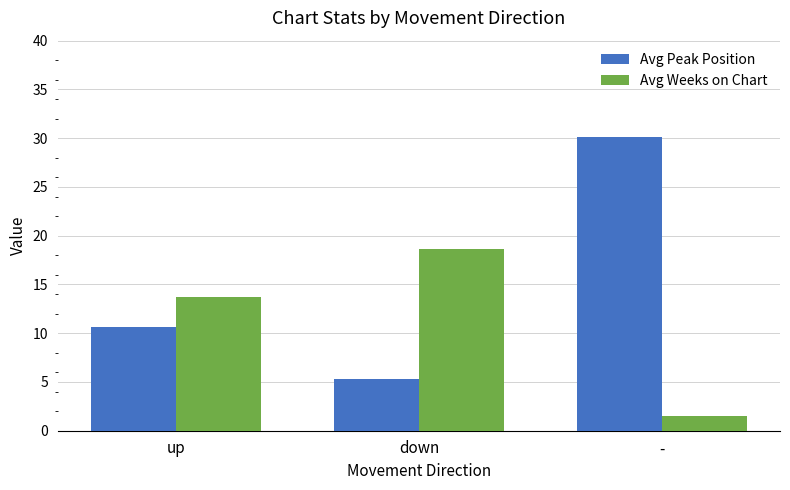

How many bars are there in each group?

2